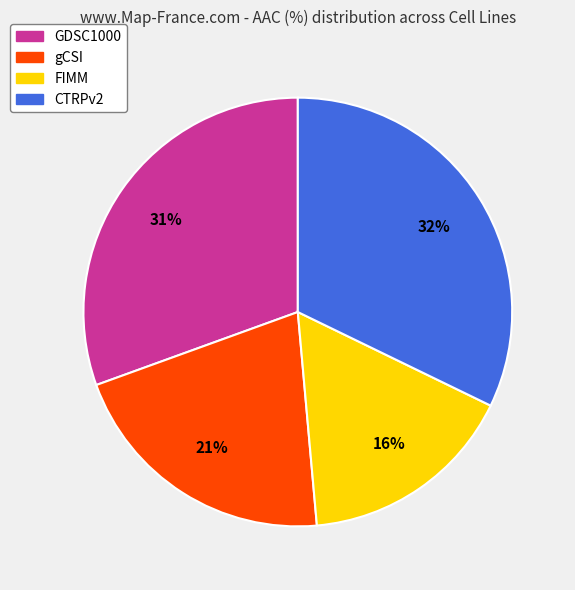

Combined, do CTRPv2 and FIMM account for over 50%?

No